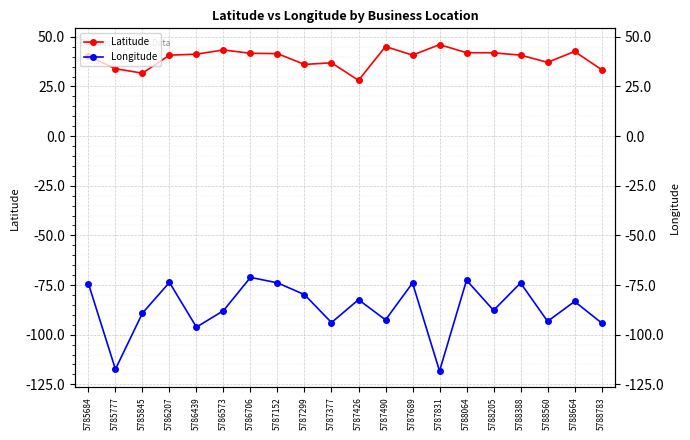

What is the value of the Latitude point at the 11th from the left?

28.1